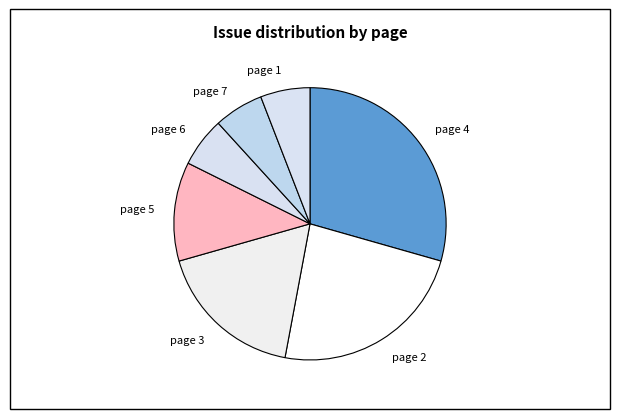

Does page 5 account for over 50% of the chart?

No